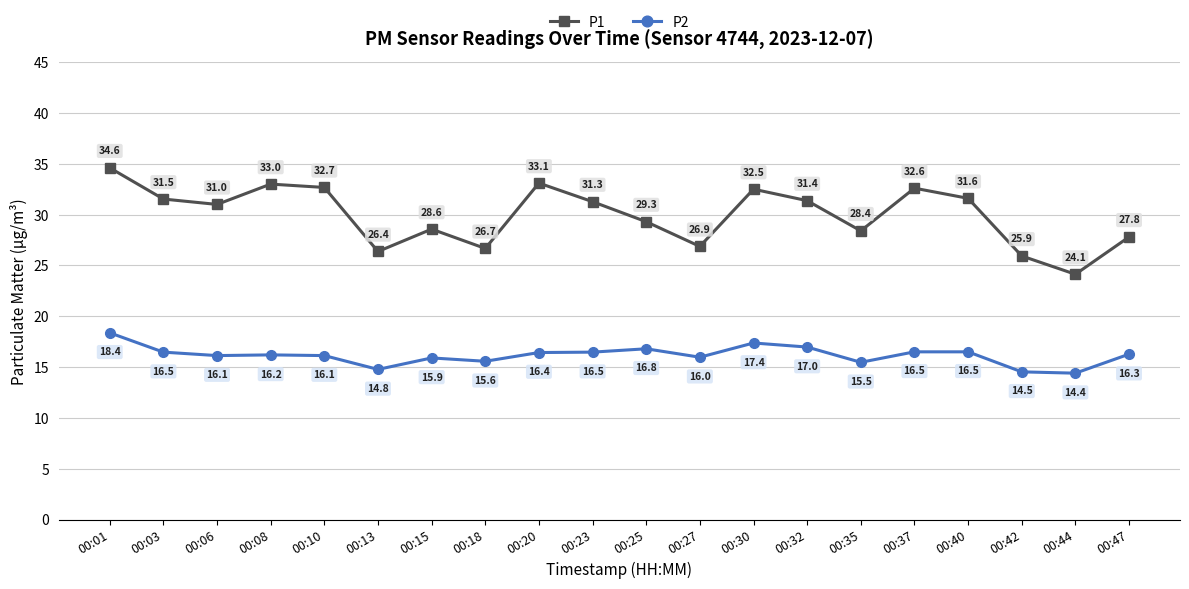

How many categories are shown in the chart?

20